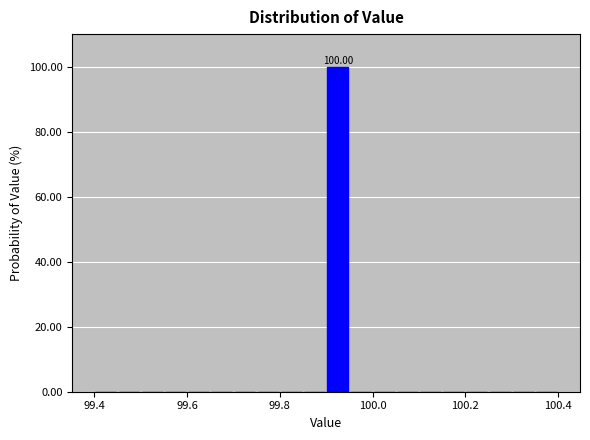

Read against the x-axis, roughly where is the centre of the tallest bar?

99.92